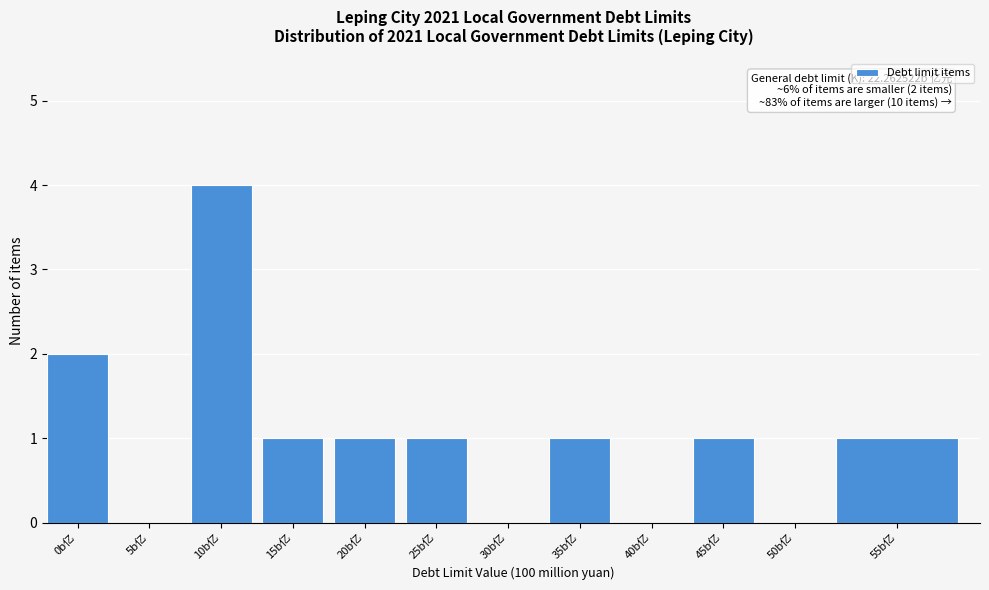

Reading left to right, what are all the values shown in this chart?

0b亿=2	5b亿=0	10b亿=4	15b亿=1	20b亿=1	25b亿=1	30b亿=0	35b亿=1	40b亿=0	45b亿=1	50b亿=0	55b亿=1